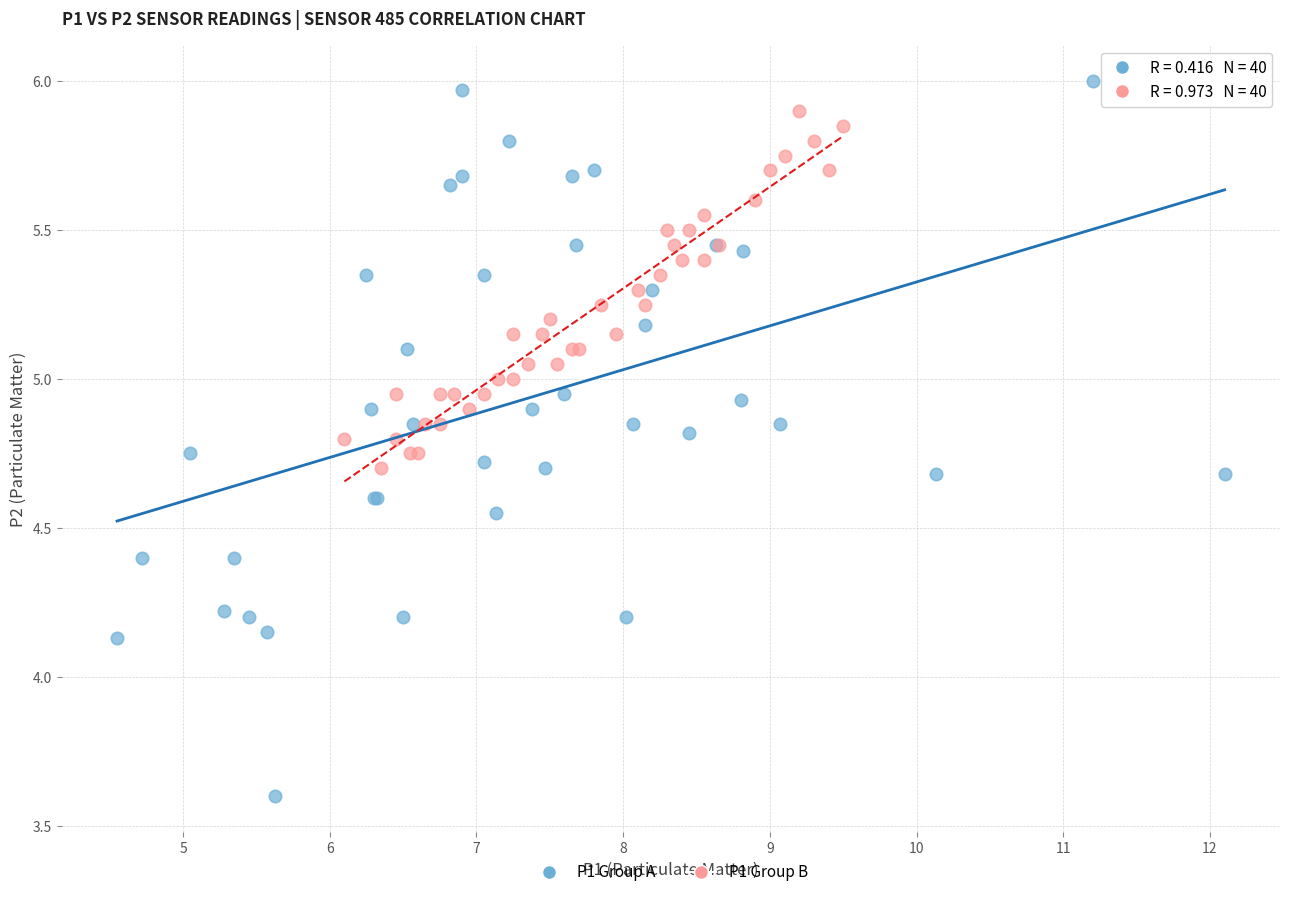

Which series has the largest Y range (max minus min)?

P1 Group A